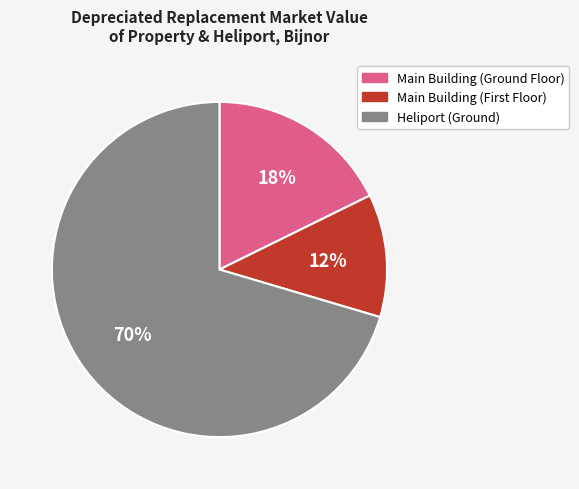

The Main Building (Ground Floor) slice represents 18% of the pie. True or false?

True